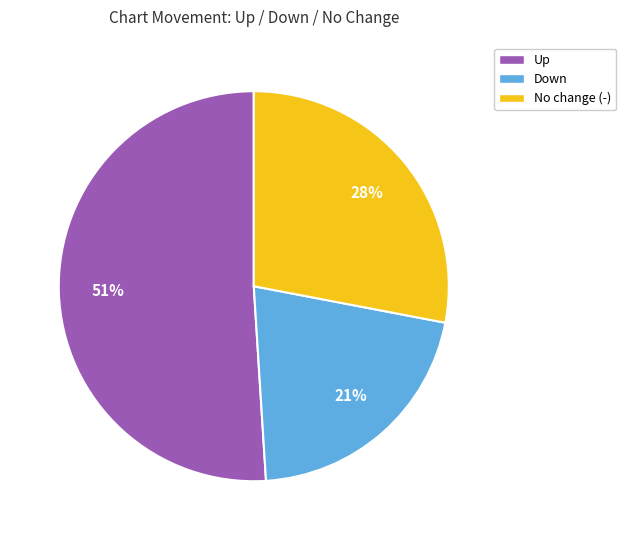

Is there any slice that represents more than half of the pie?

Yes